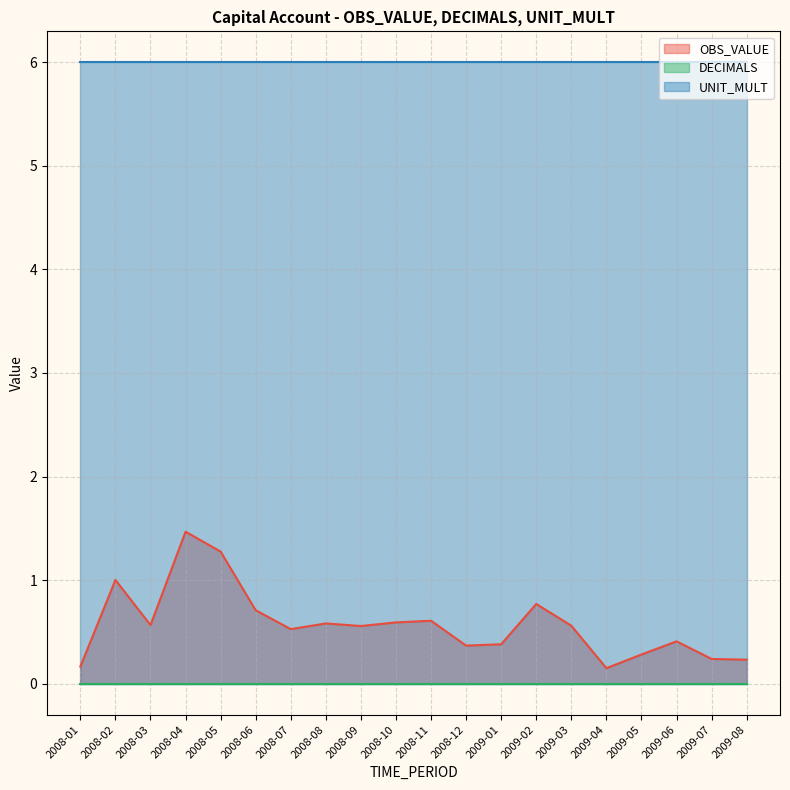

At how many categories does at least one series exceed 3?

20